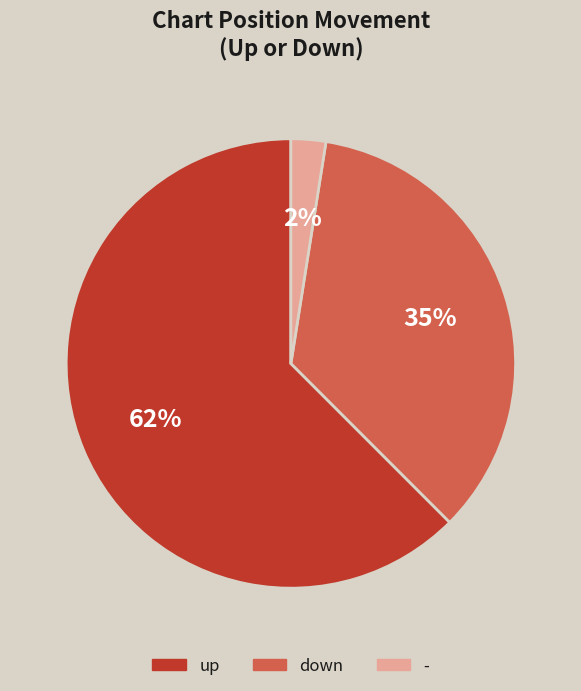

Is there any slice that represents more than half of the pie?

Yes